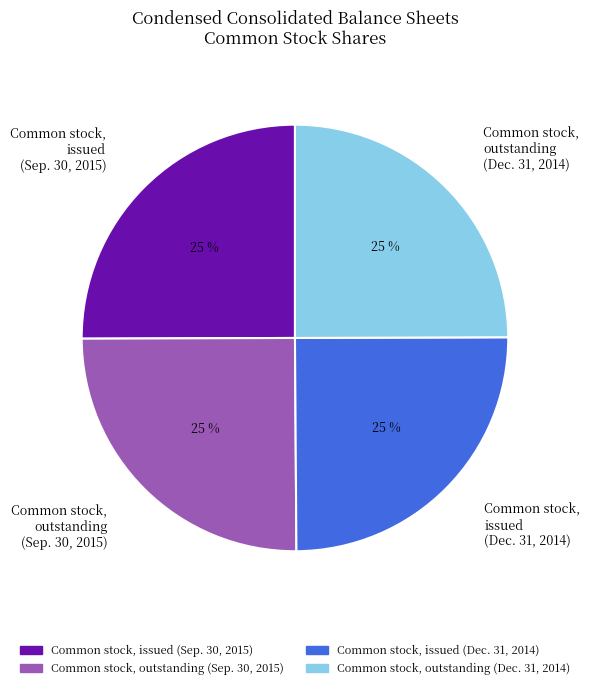

To the nearest percent, what is the average slice percentage?

25%